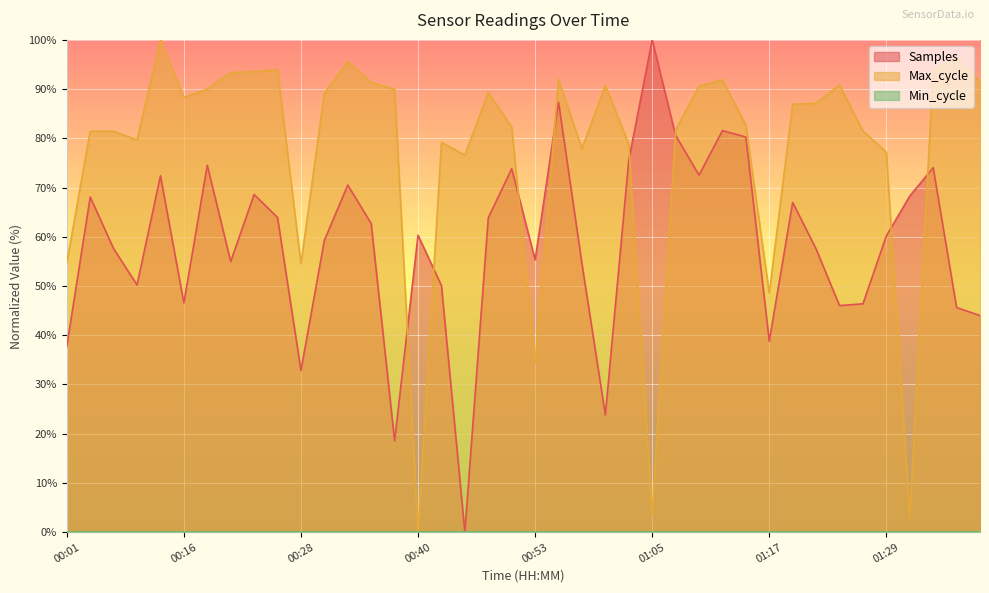

Read the Samples value at 01:02.

75.6